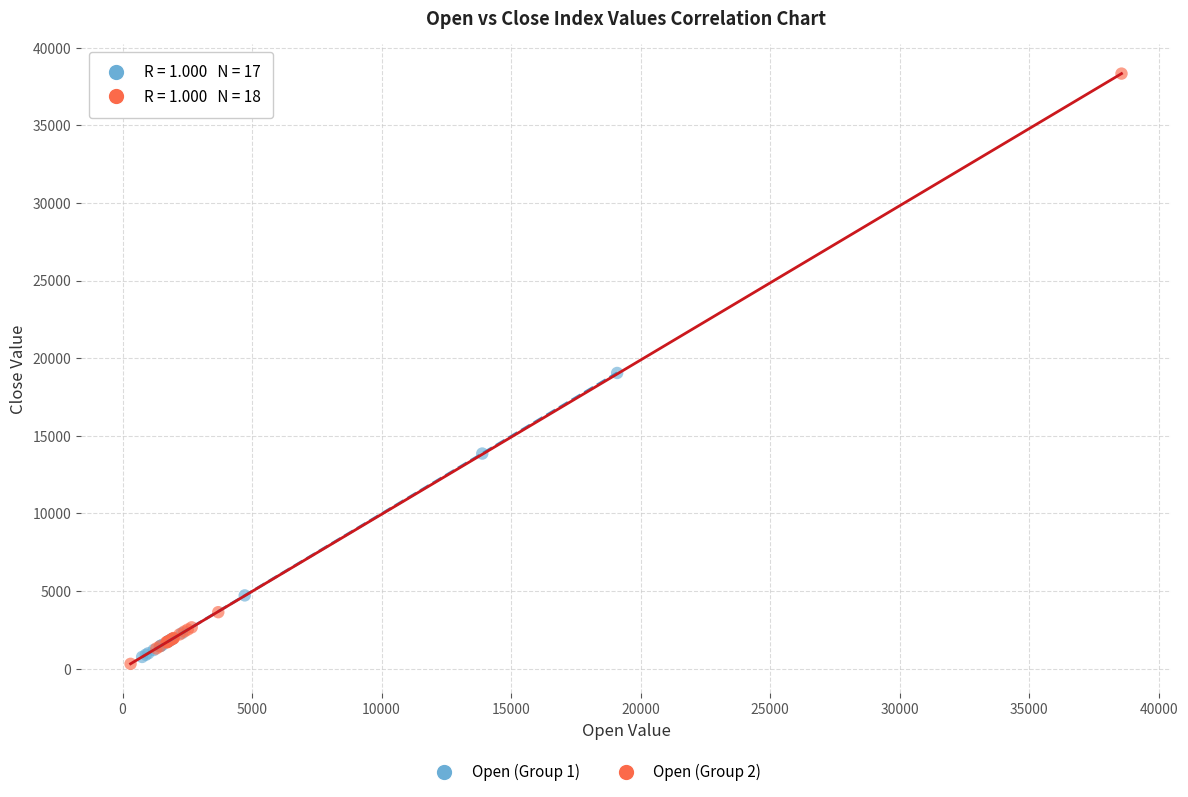

Which series reaches the maximum Y coordinate?

Open (Group 2)